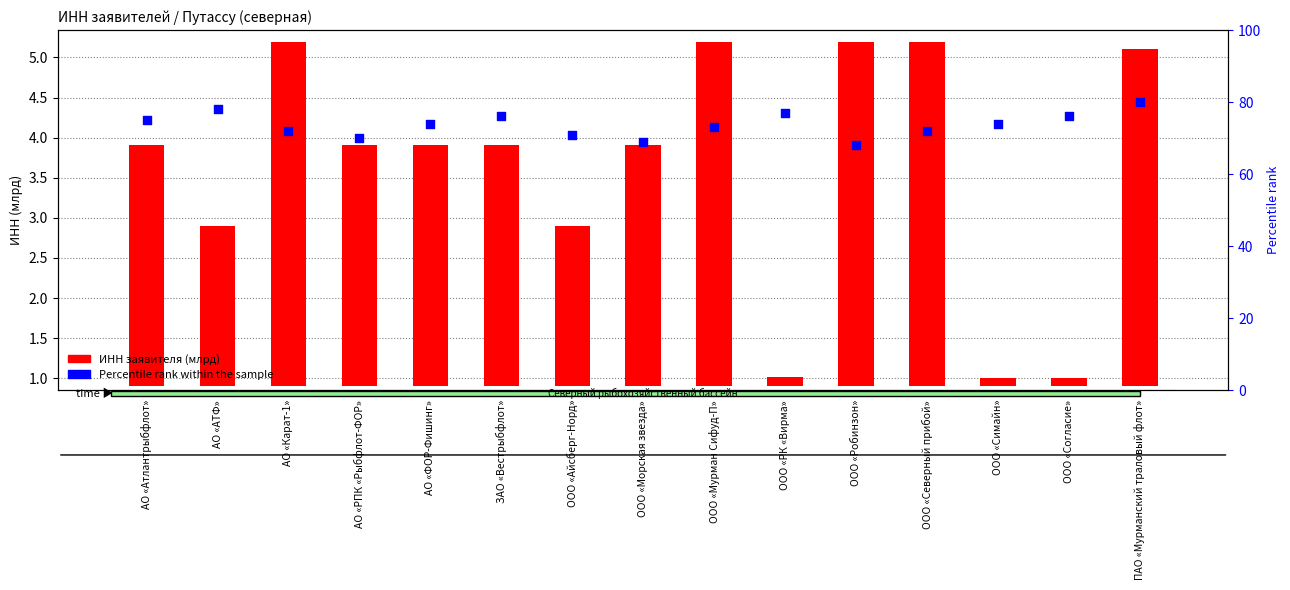

At which category is the sum across all series the highest?

ПАО «Мурманский траловый флот»